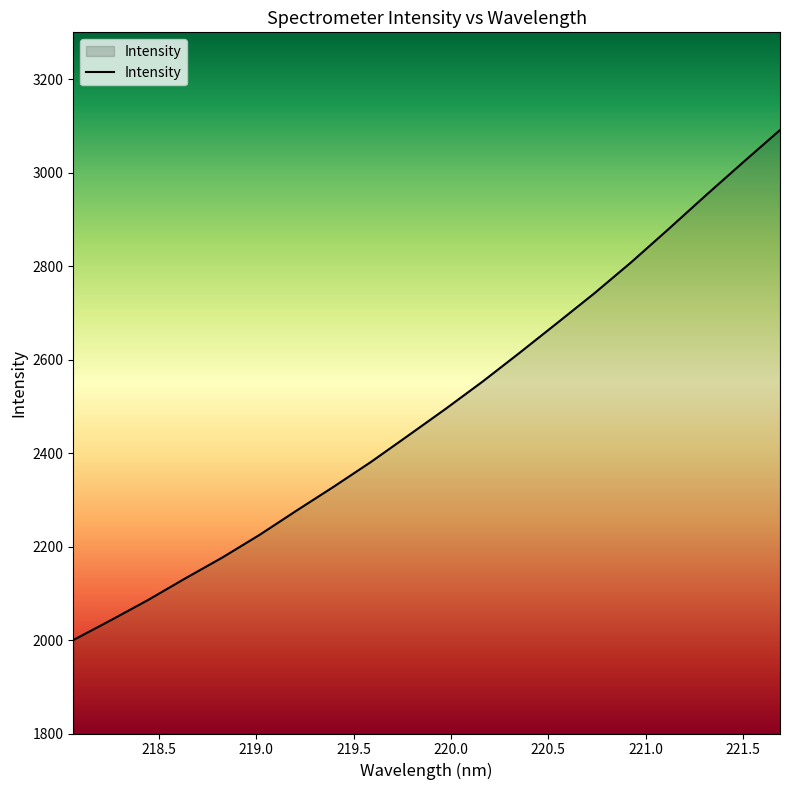

What is the difference between the maximum and minimum values?

1091.2